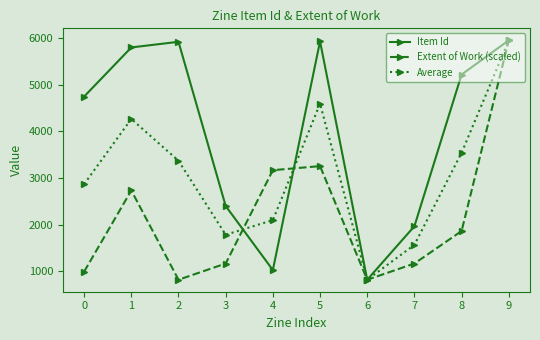

Which series changed the most between 2 and 5?

Extent of Work (scaled)